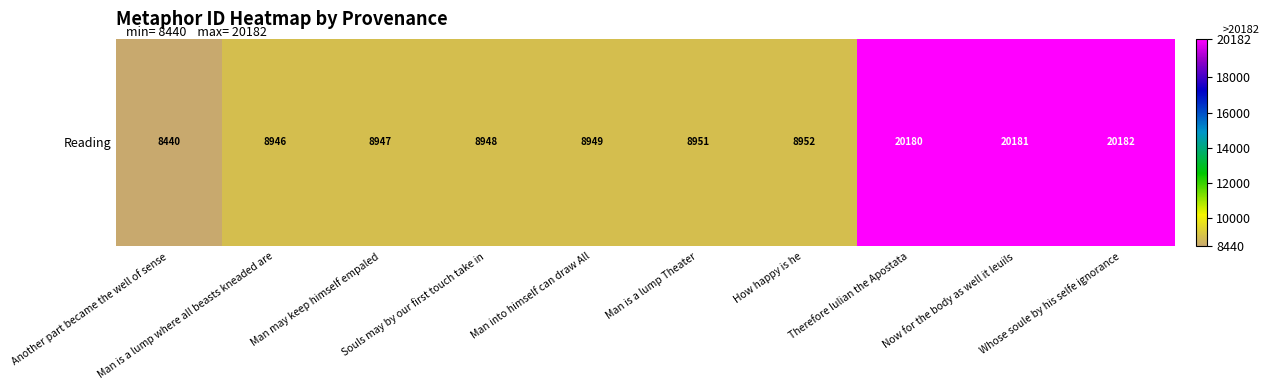

At which category does the chart reach its minimum across all series?

Another part became the well of sense